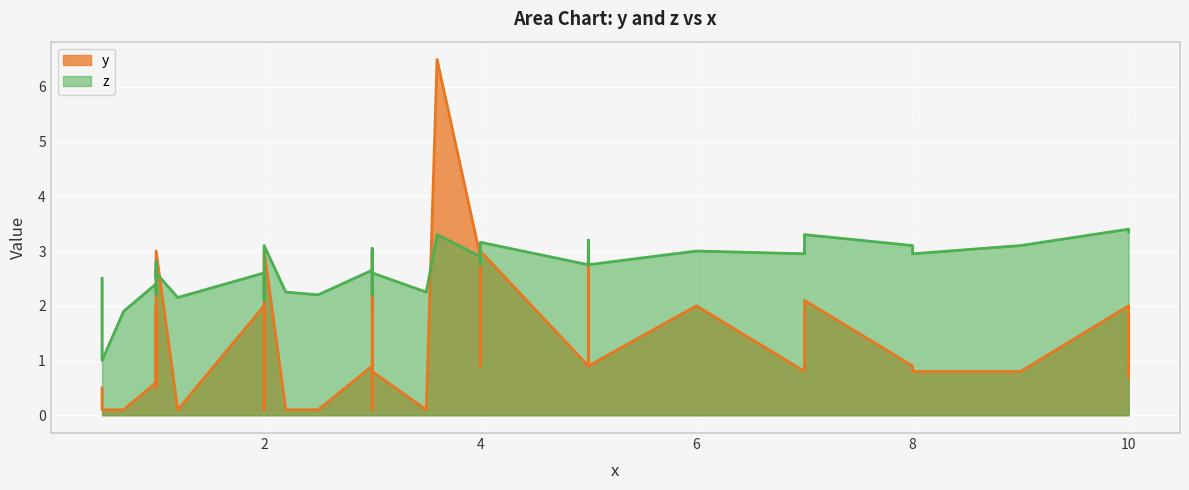

What is the difference between the highest and lowest values at 2?

2.0